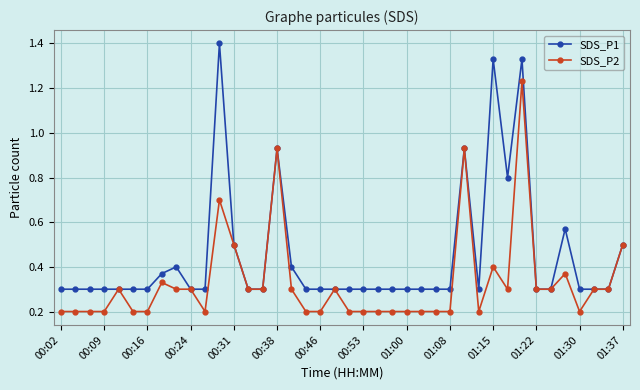

At how many categories does at least one series exceed 0?

40